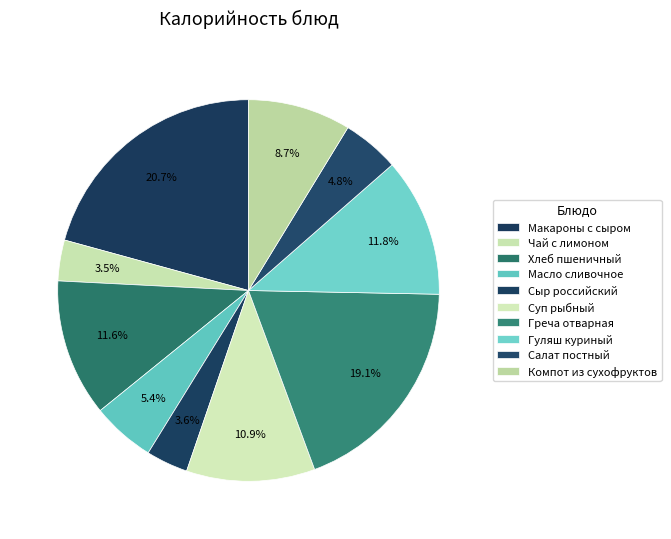

How many slices are in this pie chart?

10